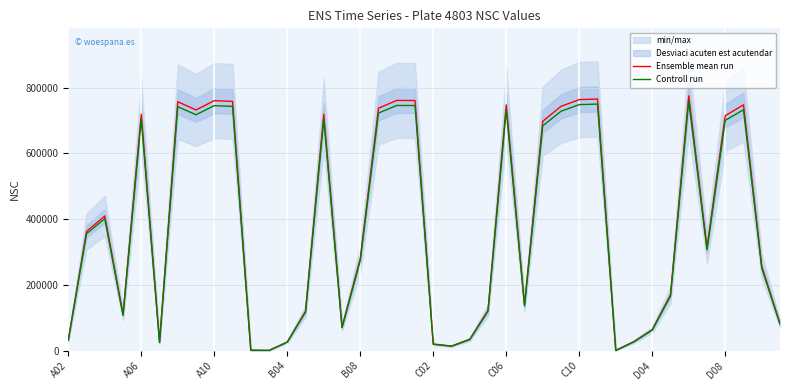

True or false: Ensemble mean run and Controll run cross at least once.

False